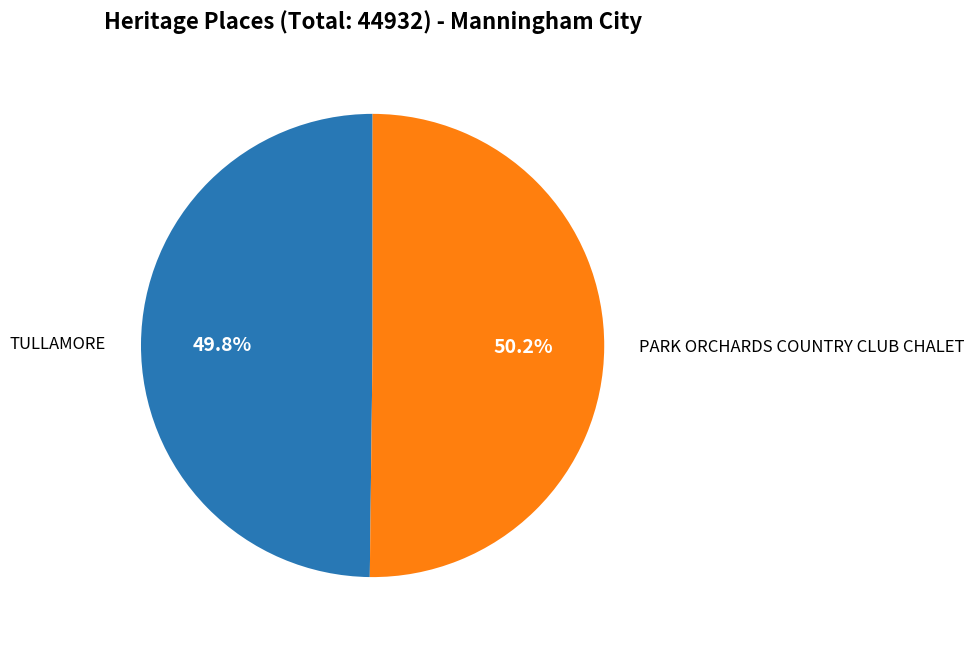

Does any single category account for the majority?

Yes